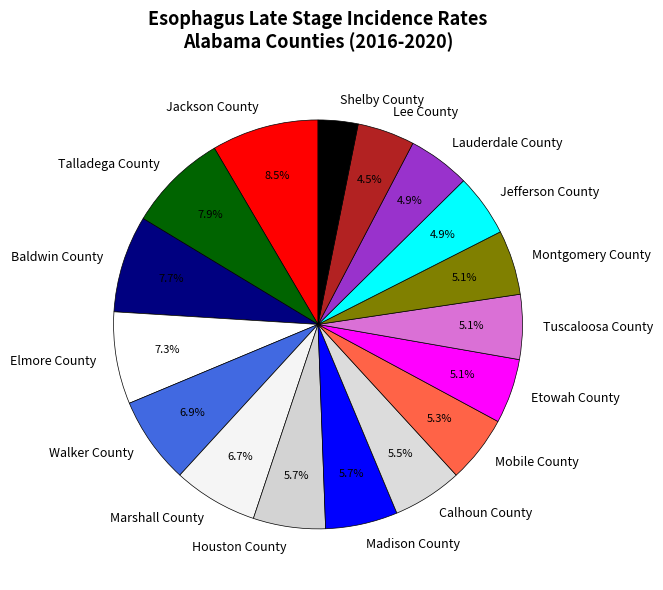

What percentage do Madison County and Calhoun County together represent?

11.2%